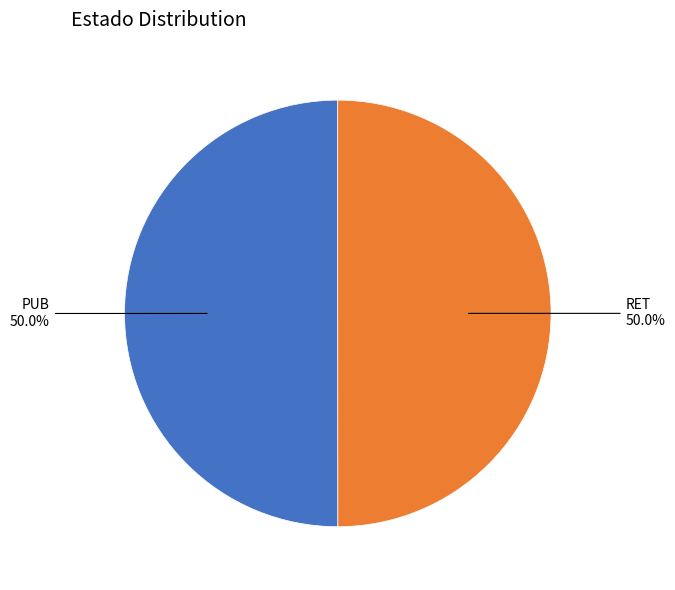

What percentage is NOT represented by RET?

50.0%